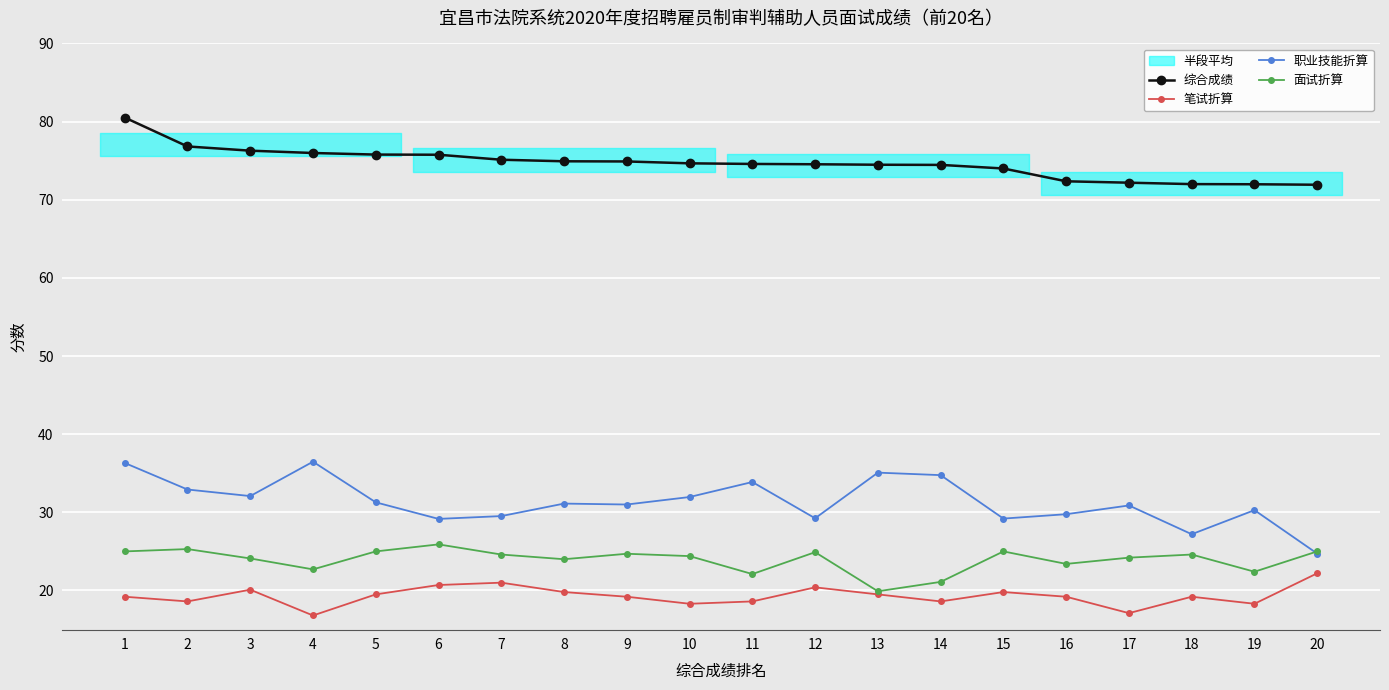

What is the sum of the 综合成绩 values at 6 and 7?

150.9